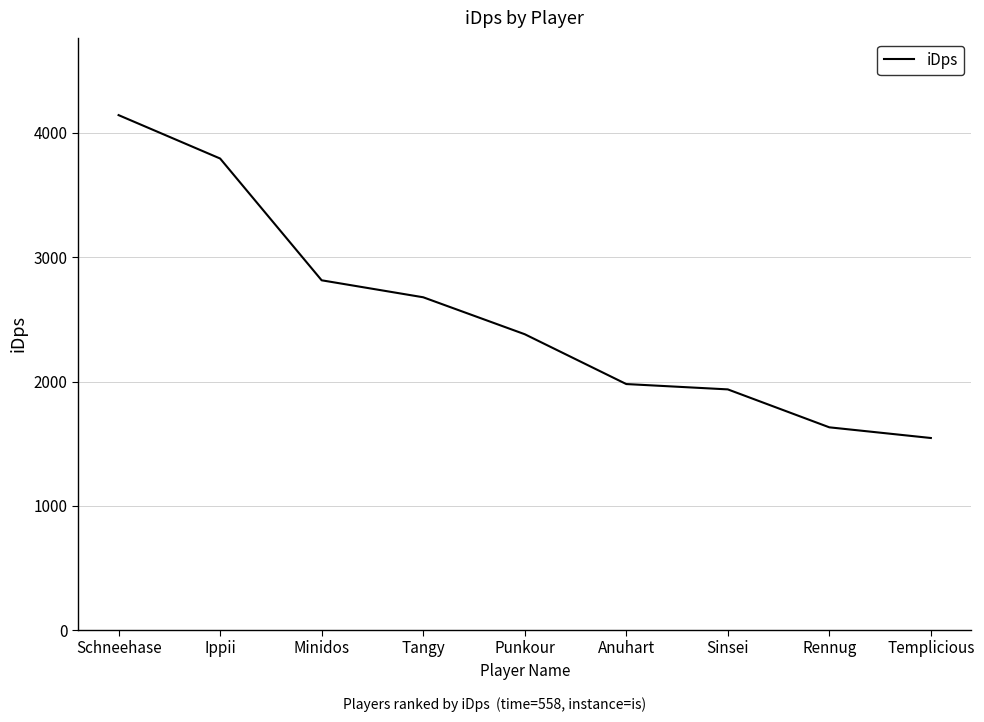

What is the maximum value shown in the chart?

4143.8